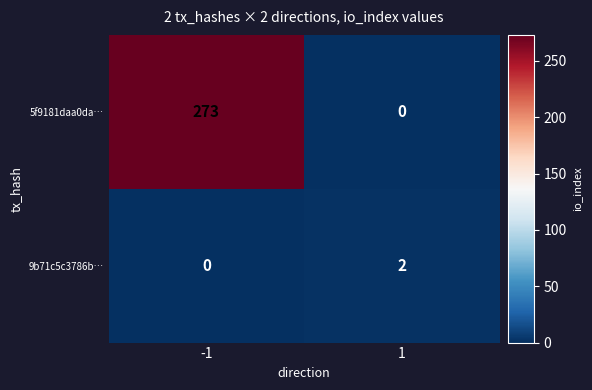

What is the greatest value displayed?

273